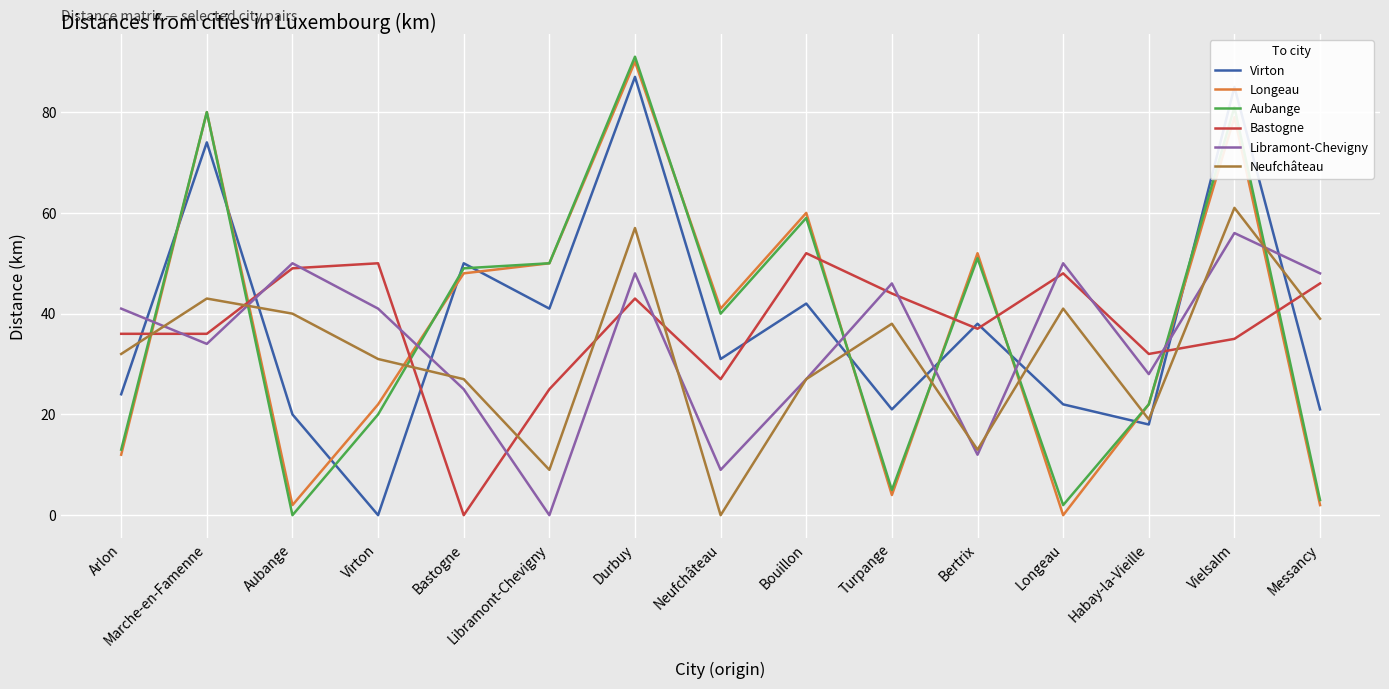

The value of Neufchâteau at Virton is 31. True or false?

True